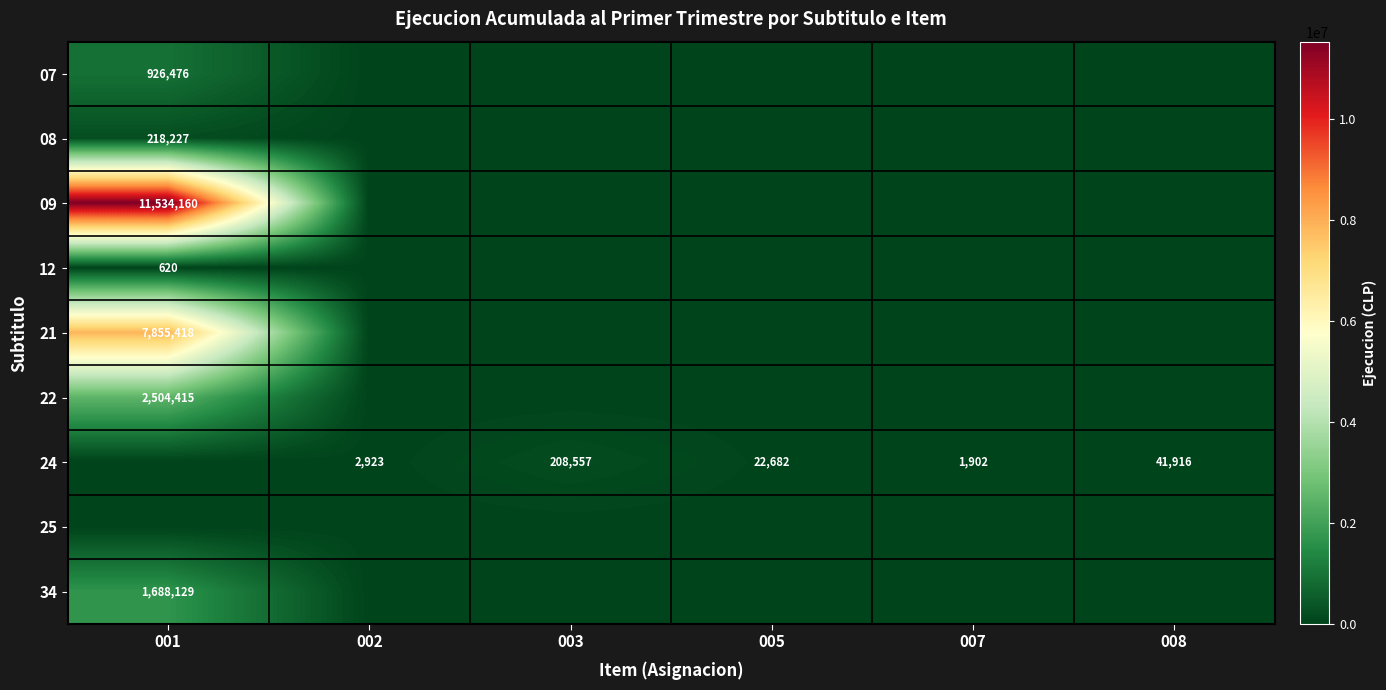

The value of 22 at 001 is 2504415. True or false?

True